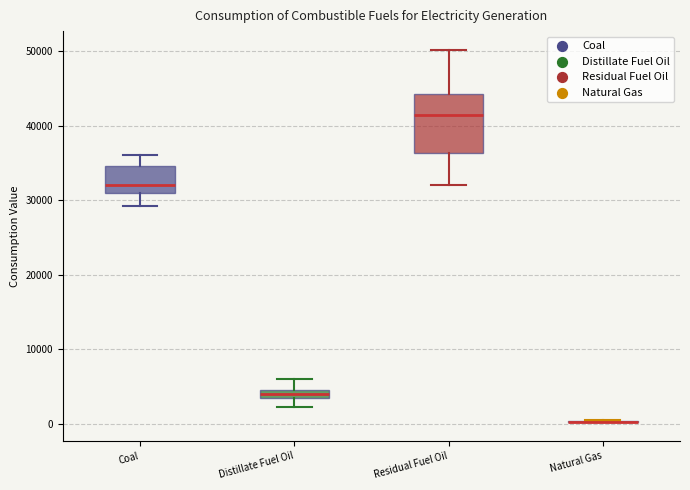

Which box is the tallest, from its lower edge to its upper edge?

Residual Fuel Oil